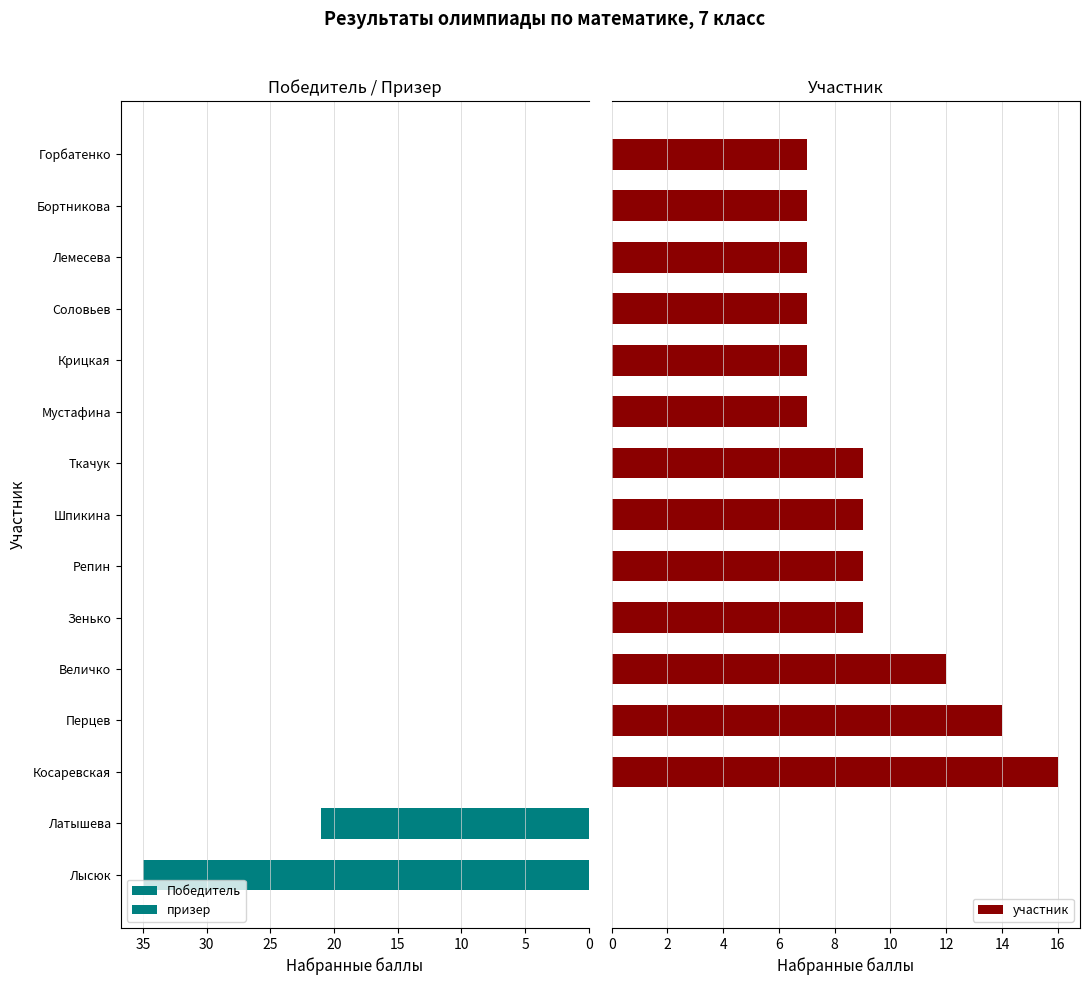

Is the value of призер at Косаревская greater than the value of участник at Репин?

No